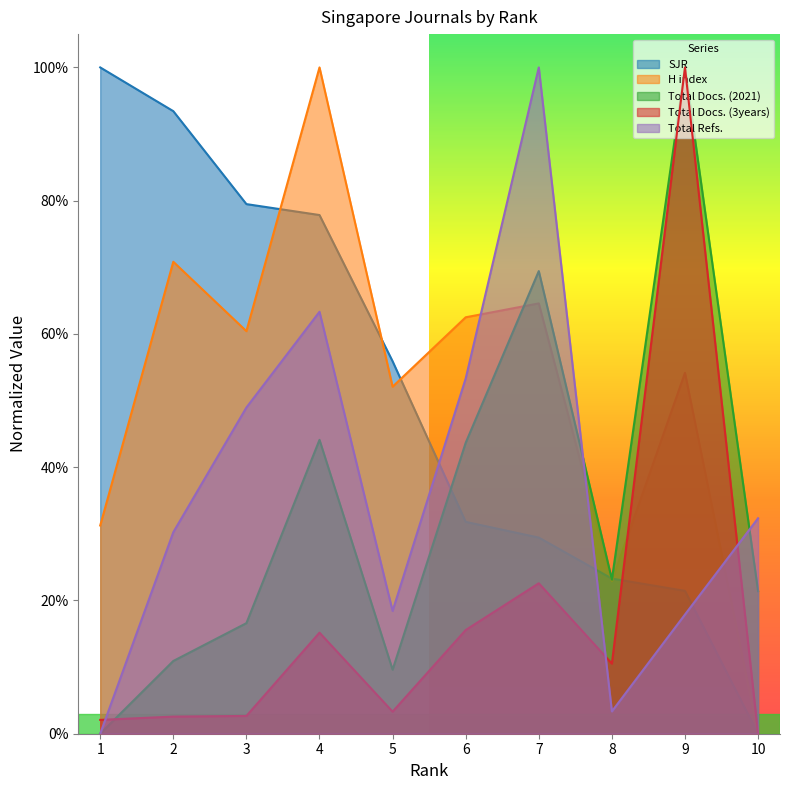

Where is the first local maximum for H index?

2